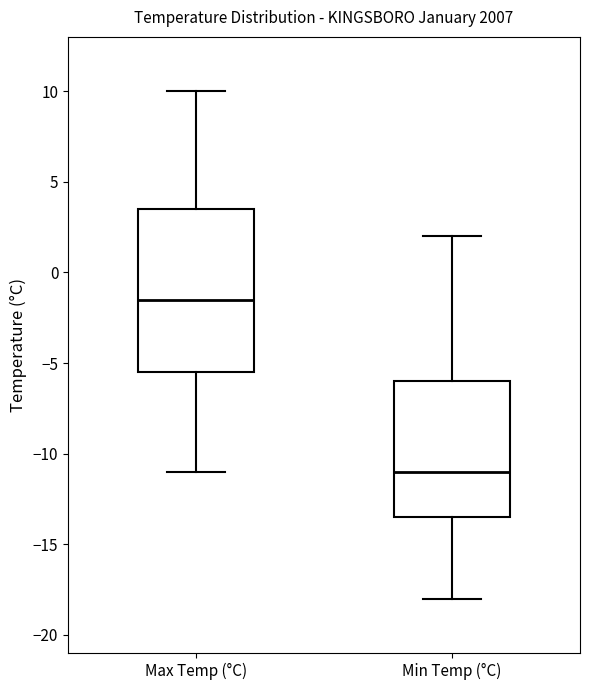

Where does the upper whisker of the box for Min Temp (°C) end on the y-axis? The values are not printed on the chart, so give them approximately, as read against the axis.

2.0